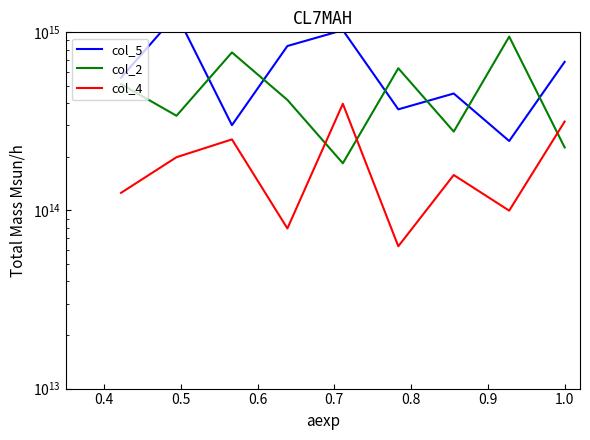

At how many categories does at least one series exceed 1096798041026393?

1